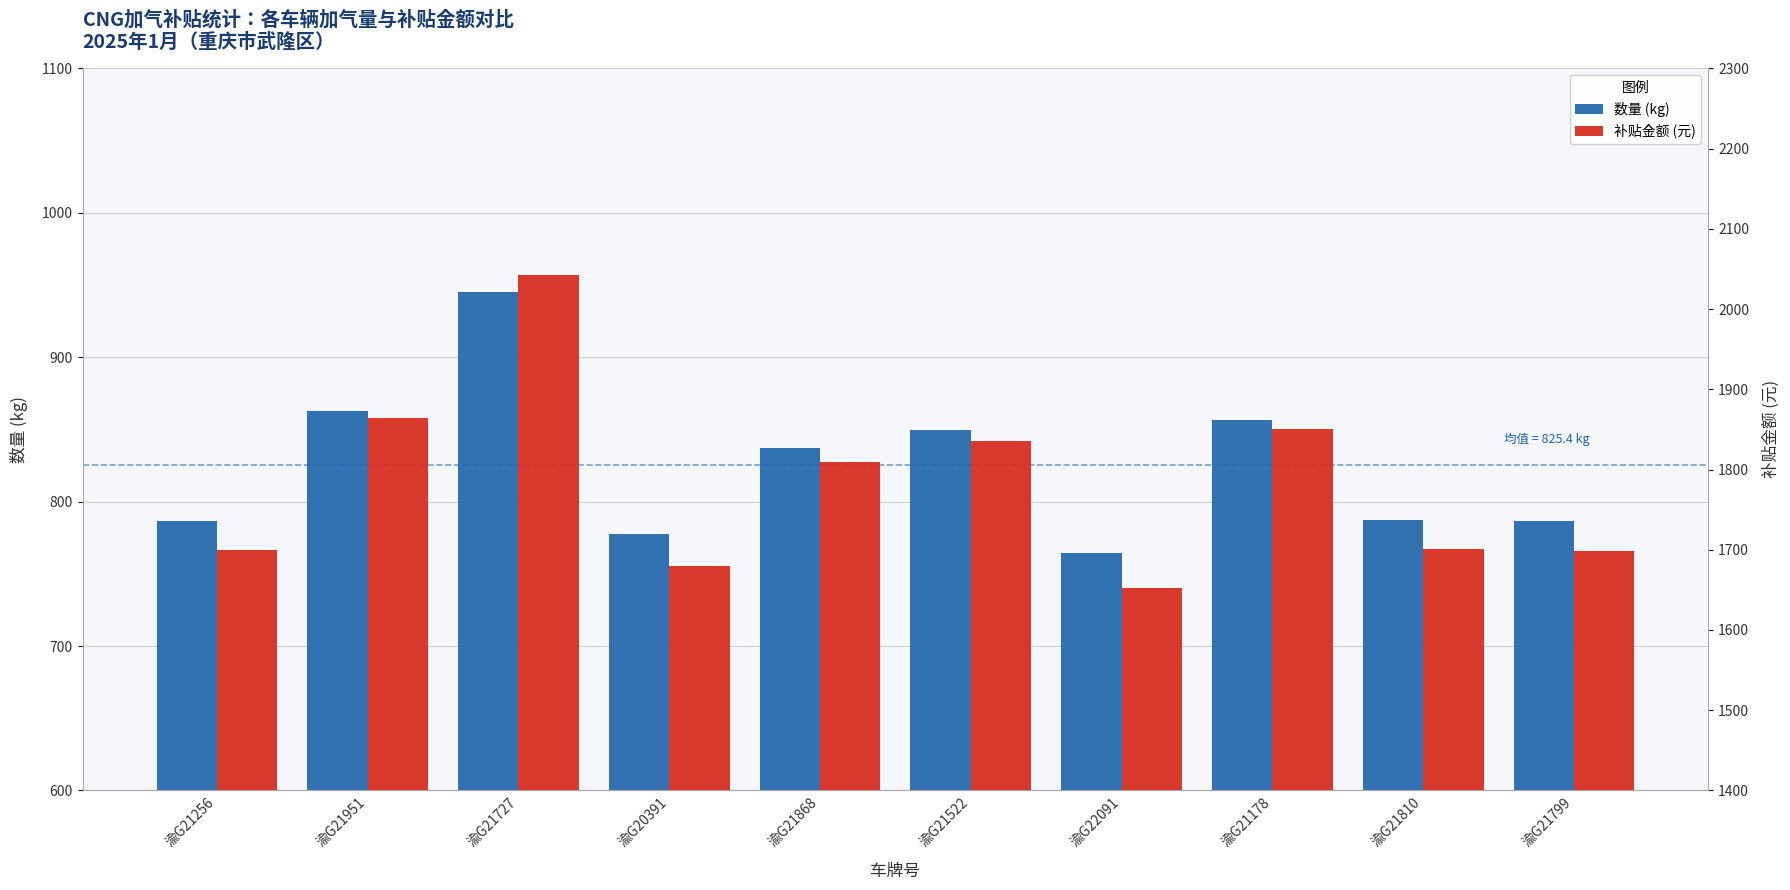

List the series in order of their overall mean, highest first.

补贴金额 (元), 数量 (kg)